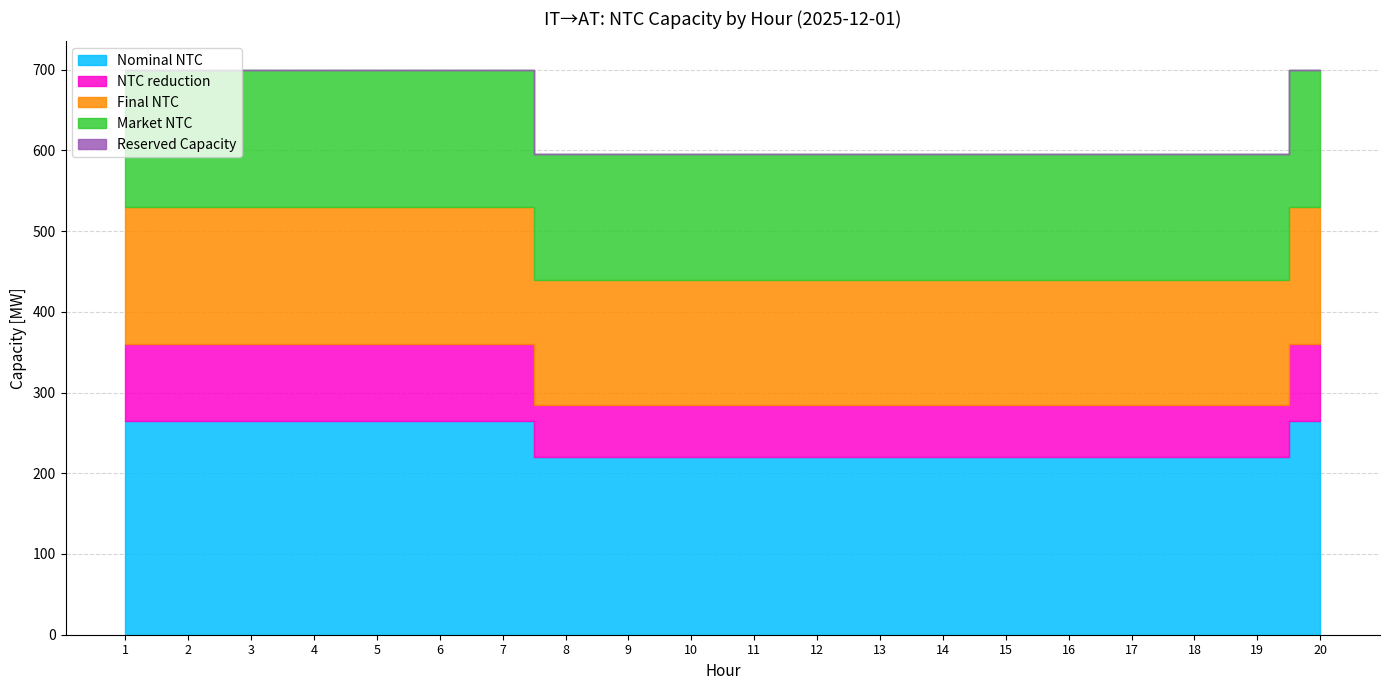

True or false: Final NTC and Market NTC intersect in this chart.

False